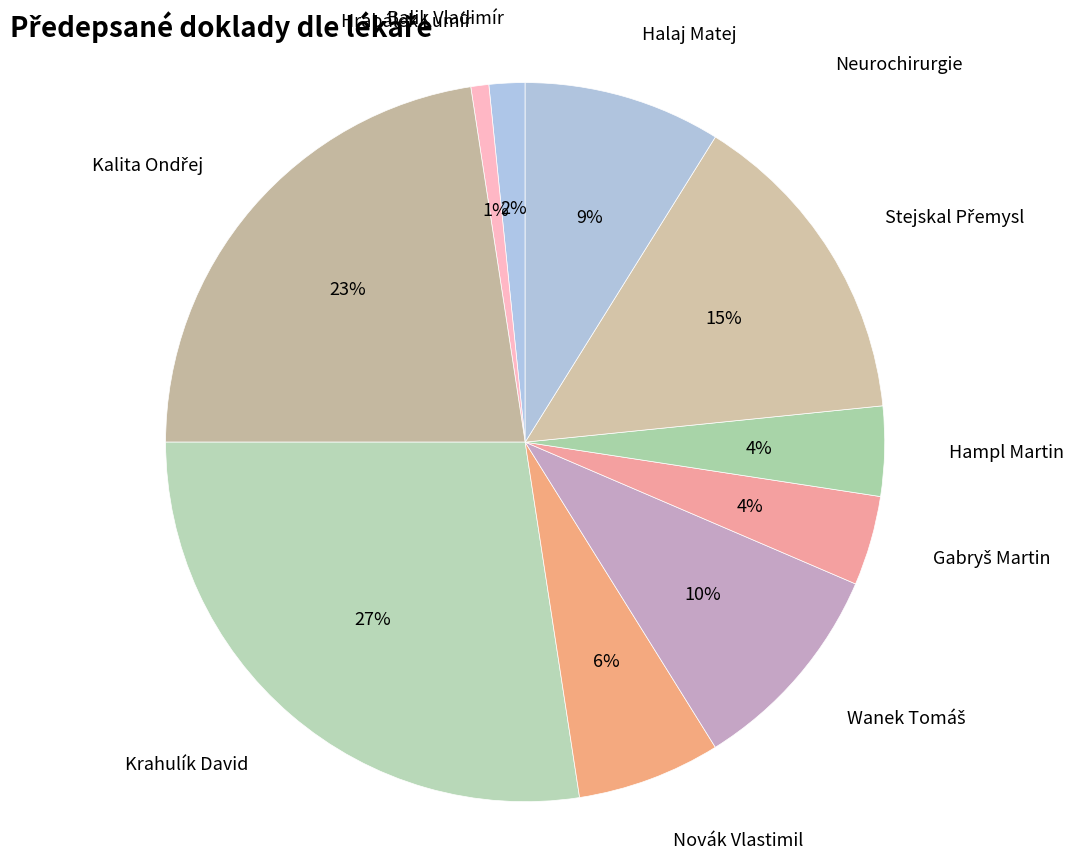

How many slices are in this pie chart?

10